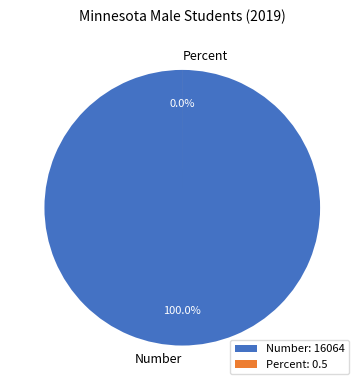

To the nearest percent, what is the difference between the Percent and Number slice percentages?

100%